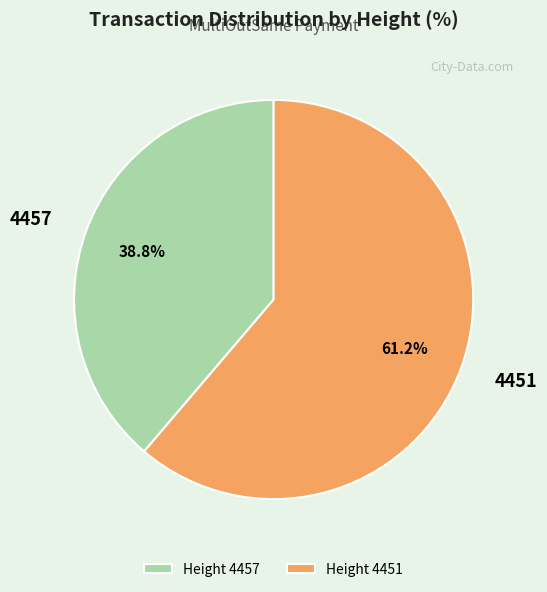

Which category accounts for the majority?

4451